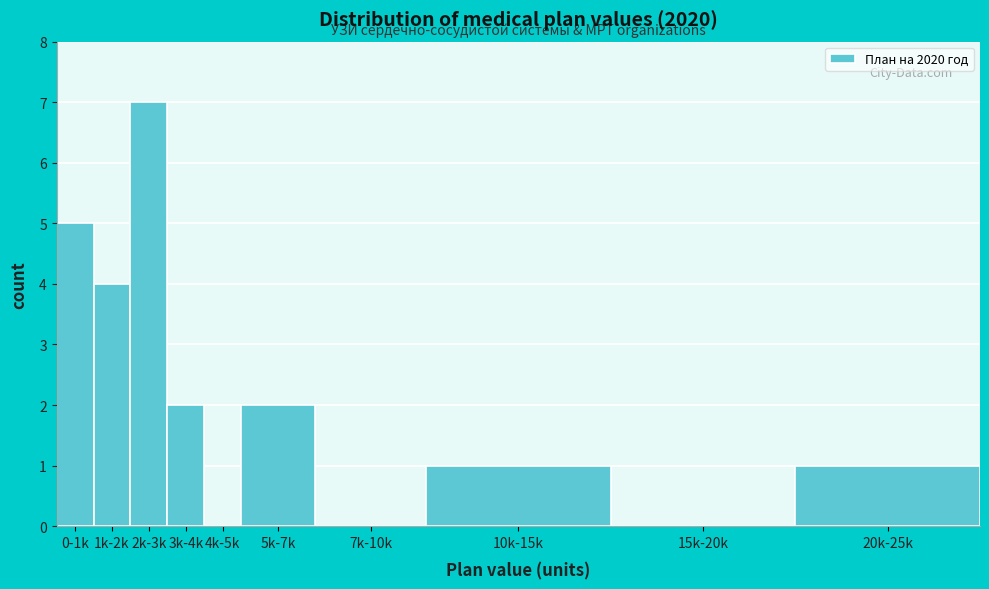

Reading left to right, list all the values displayed in this chart.

0-1k=5	1k-2k=4	2k-3k=7	3k-4k=2	4k-5k=0	5k-7k=2	7k-10k=0	10k-15k=1	15k-20k=0	20k-25k=1